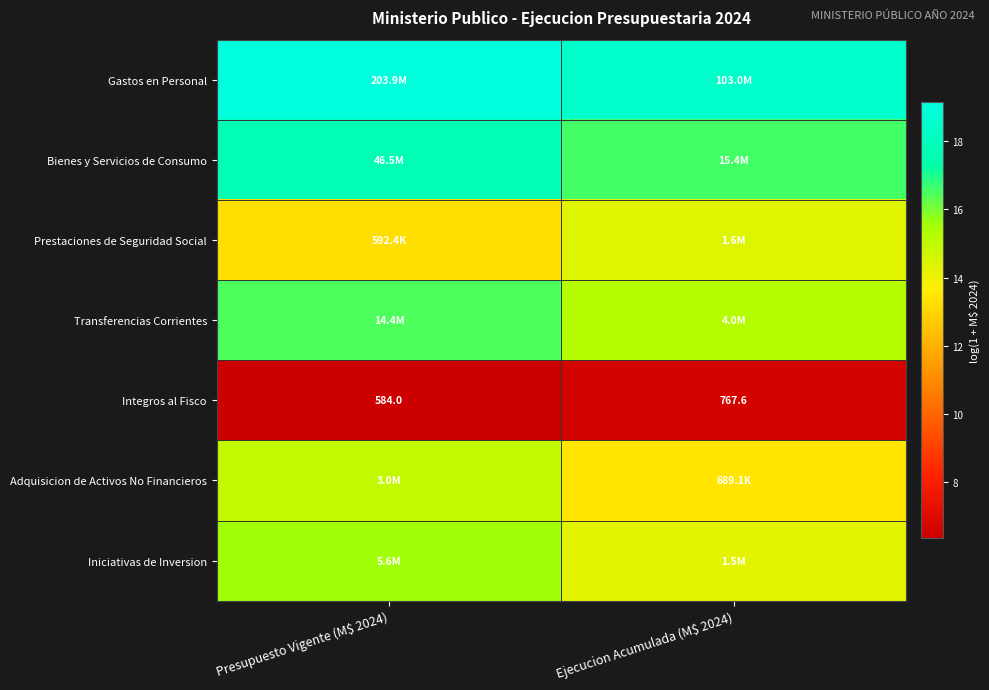

What is the difference between the Prestaciones de Seguridad Social values at Ejecucion Acumulada (M$ 2024) and Presupuesto Vigente (M$ 2024)?

1.0